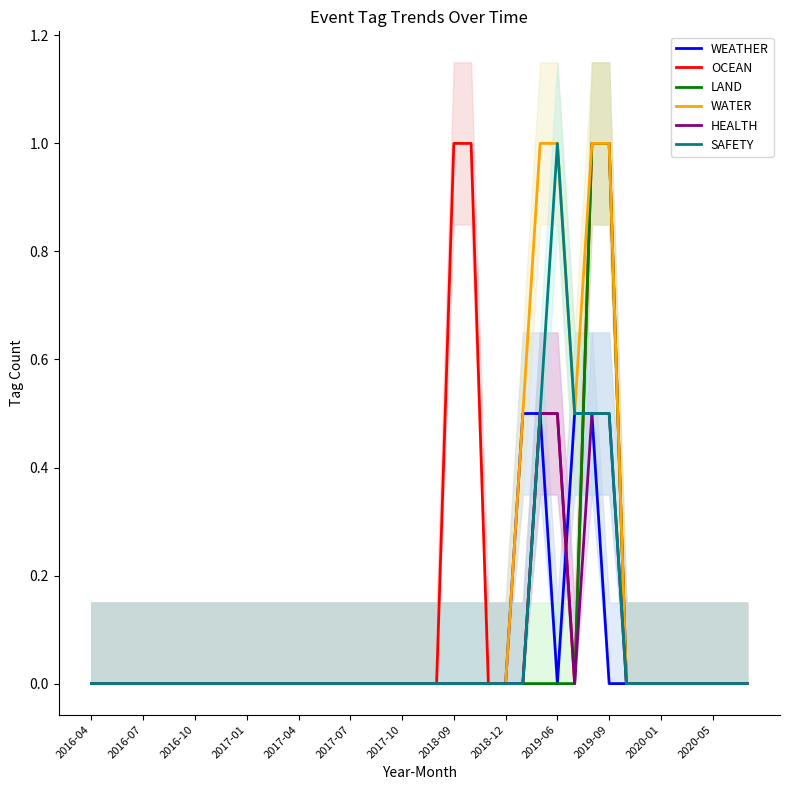

Reading left to right, list all the values displayed in this chart.

WEATHER: 0.0	0.0	0.0	0.0	0.0	0.0	0.0	0.0	0.0	0.0	0.0	0.0	0.0	0.0	0.0	0.0	0.0	0.0	0.0	0.0	0.0	0.0	0.0	0.0	0.0	0.5	0.5	0.0	0.5	0.5	0.0	0.0	0.0	0.0	0.0	0.0	0.0	0.0	0.0
OCEAN: 0.0	0.0	0.0	0.0	0.0	0.0	0.0	0.0	0.0	0.0	0.0	0.0	0.0	0.0	0.0	0.0	0.0	0.0	0.0	0.0	0.0	1.0	1.0	0.0	0.0	0.0	0.5	0.5	0.0	1.0	1.0	0.0	0.0	0.0	0.0	0.0	0.0	0.0	0.0
LAND: 0.0	0.0	0.0	0.0	0.0	0.0	0.0	0.0	0.0	0.0	0.0	0.0	0.0	0.0	0.0	0.0	0.0	0.0	0.0	0.0	0.0	0.0	0.0	0.0	0.0	0.0	0.0	0.0	0.0	1.0	1.0	0.0	0.0	0.0	0.0	0.0	0.0	0.0	0.0
WATER: 0.0	0.0	0.0	0.0	0.0	0.0	0.0	0.0	0.0	0.0	0.0	0.0	0.0	0.0	0.0	0.0	0.0	0.0	0.0	0.0	0.0	0.0	0.0	0.0	0.0	0.5	1.0	1.0	0.5	1.0	1.0	0.0	0.0	0.0	0.0	0.0	0.0	0.0	0.0
HEALTH: 0.0	0.0	0.0	0.0	0.0	0.0	0.0	0.0	0.0	0.0	0.0	0.0	0.0	0.0	0.0	0.0	0.0	0.0	0.0	0.0	0.0	0.0	0.0	0.0	0.0	0.0	0.5	0.5	0.0	0.5	0.5	0.0	0.0	0.0	0.0	0.0	0.0	0.0	0.0
SAFETY: 0.0	0.0	0.0	0.0	0.0	0.0	0.0	0.0	0.0	0.0	0.0	0.0	0.0	0.0	0.0	0.0	0.0	0.0	0.0	0.0	0.0	0.0	0.0	0.0	0.0	0.0	0.5	1.0	0.5	0.5	0.5	0.0	0.0	0.0	0.0	0.0	0.0	0.0	0.0